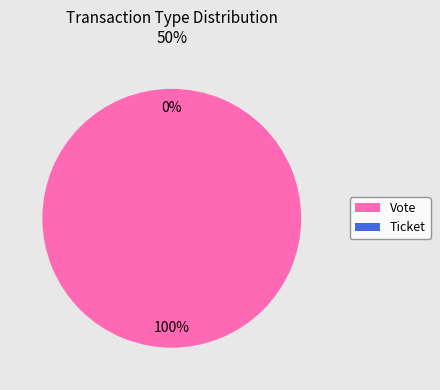

How many slices are in this pie chart?

2